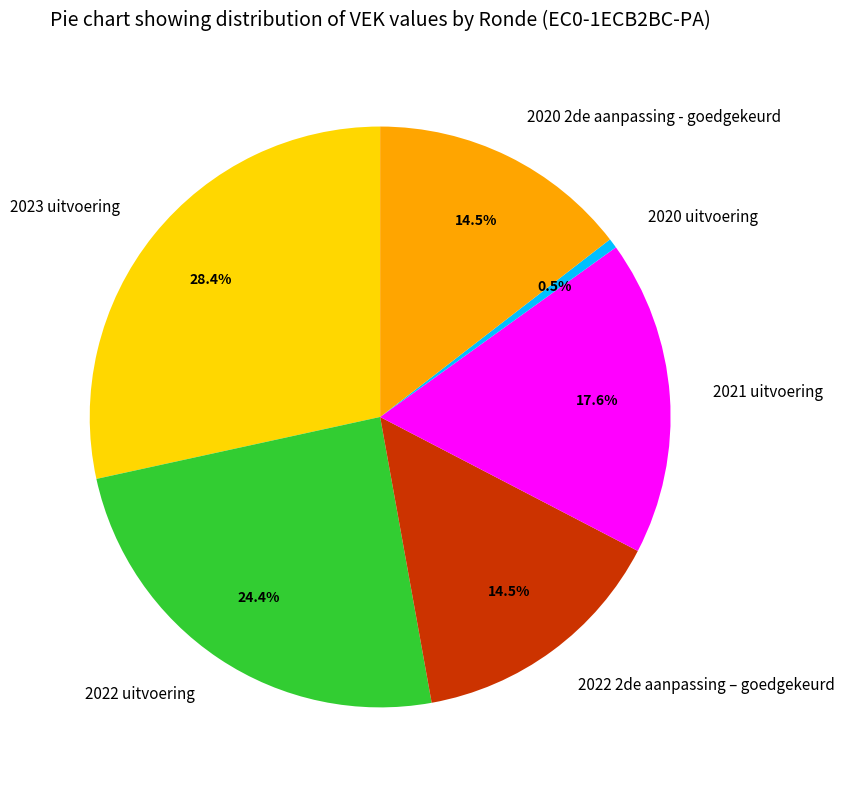

Is there a majority slice in this chart?

No